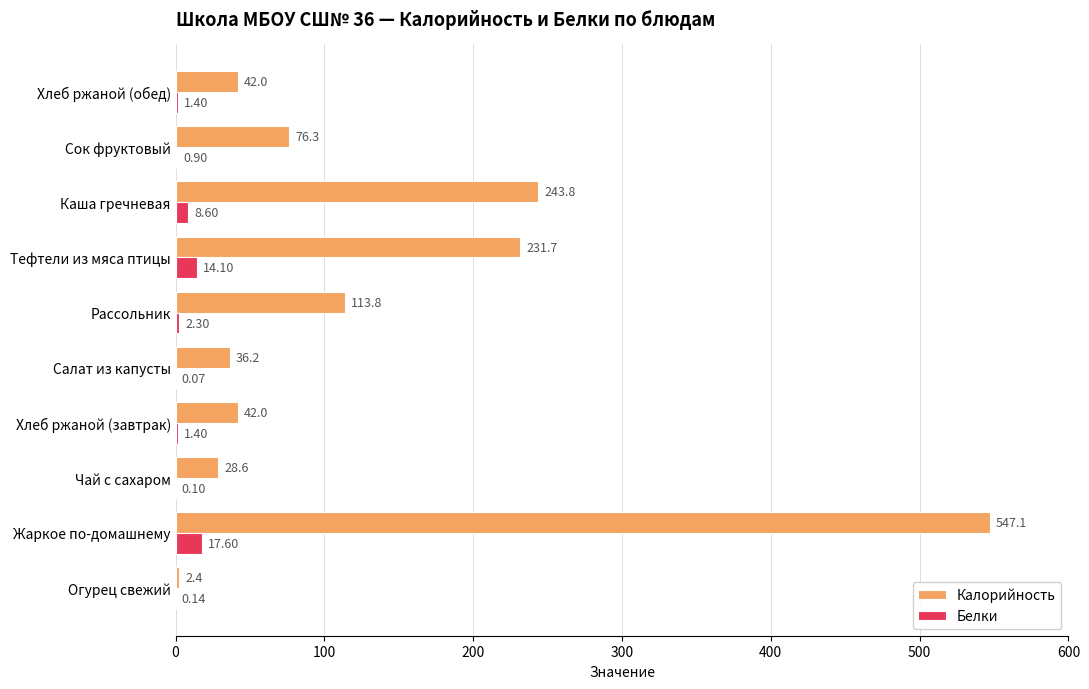

Which series has the largest range (max minus min)?

Калорийность